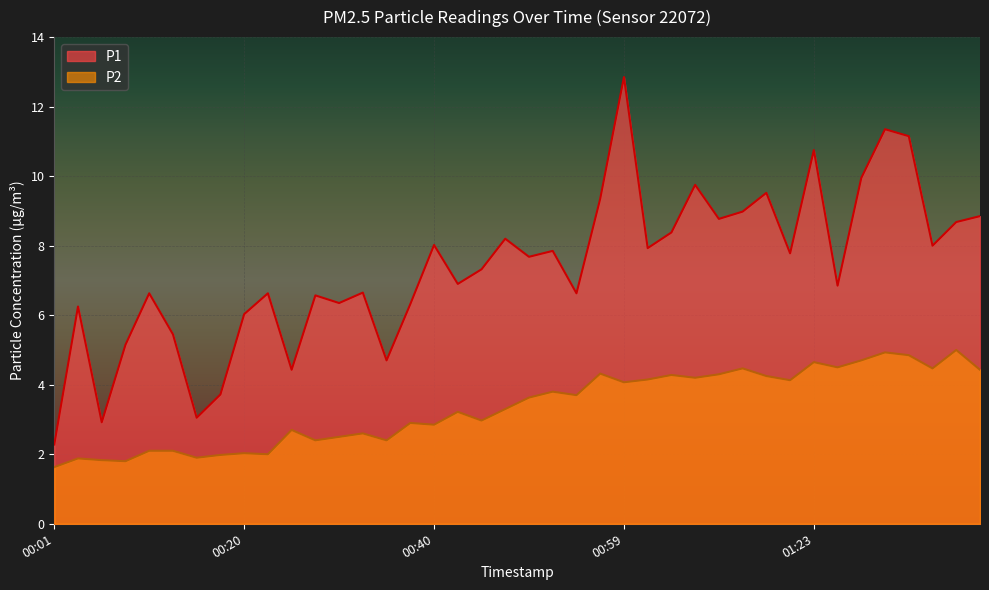

What position from the right is 00:15?

34